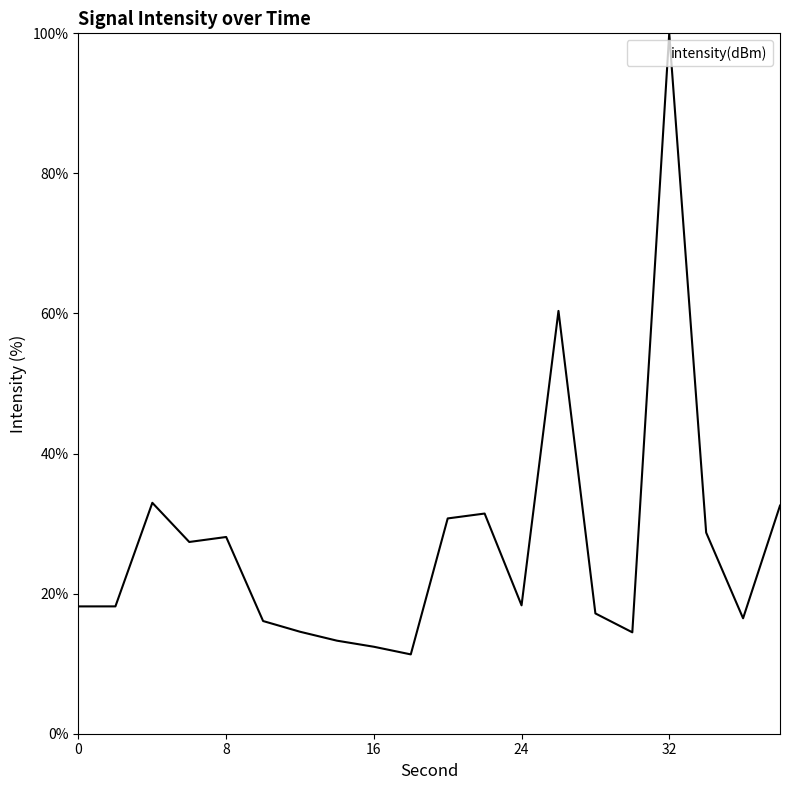

What is the maximum value shown in the chart?

100.0